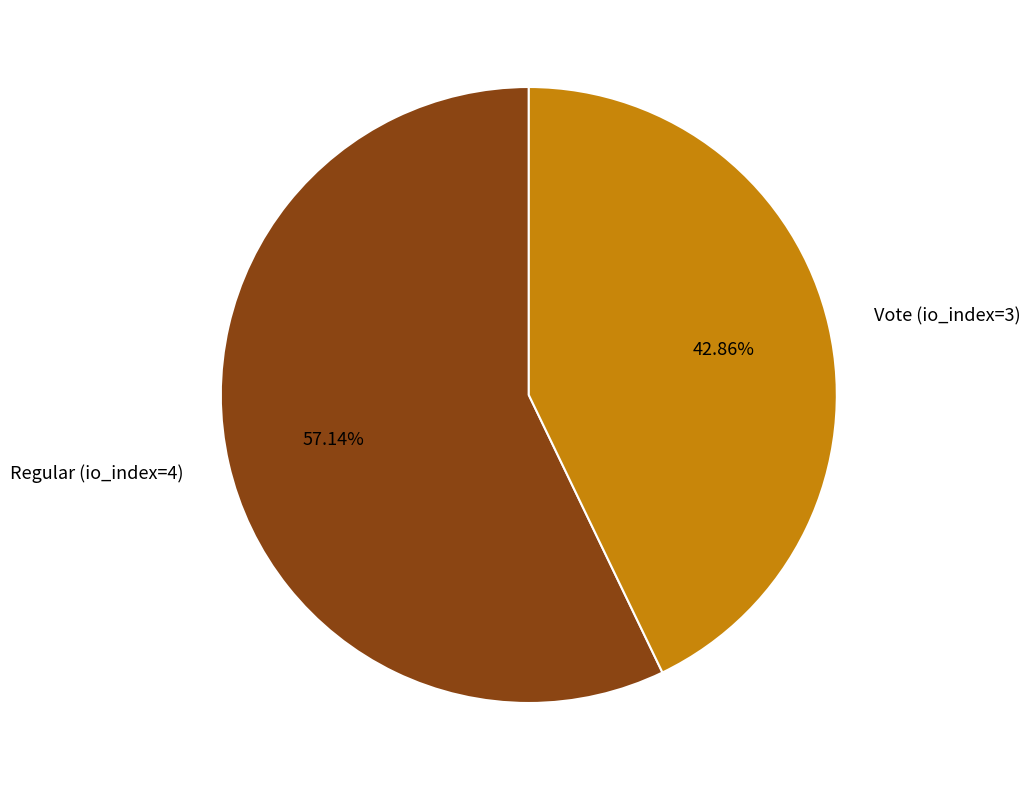

What is the ratio of the value at Regular (io_index=4) to the value at Vote (io_index=3)?

1.3